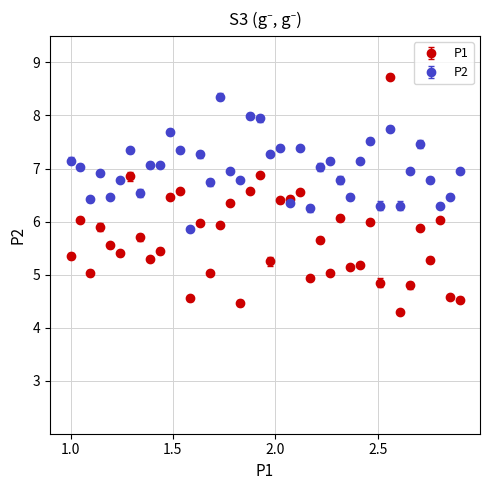

What is the smallest value displayed?

4.3